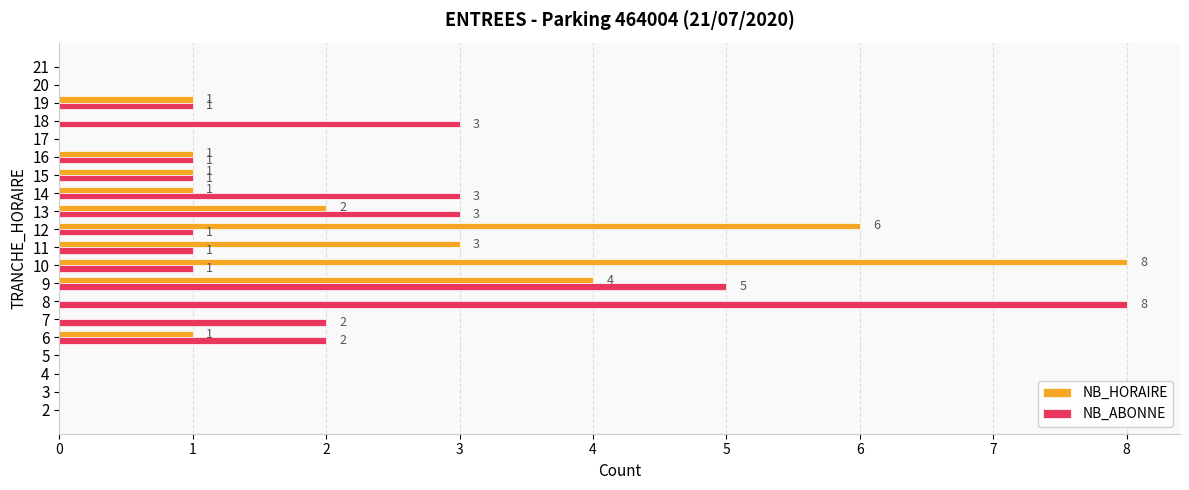

What is the sum of all NB_HORAIRE values?

28